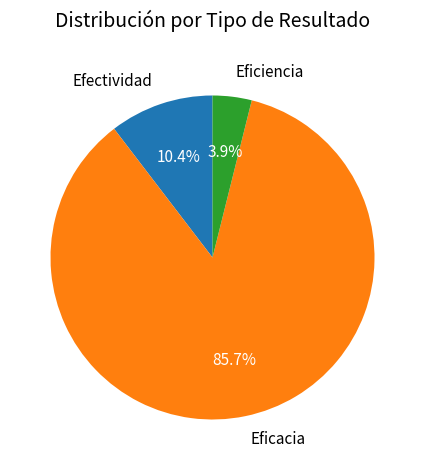

Is it true that Eficacia is 86% of the pie?

True